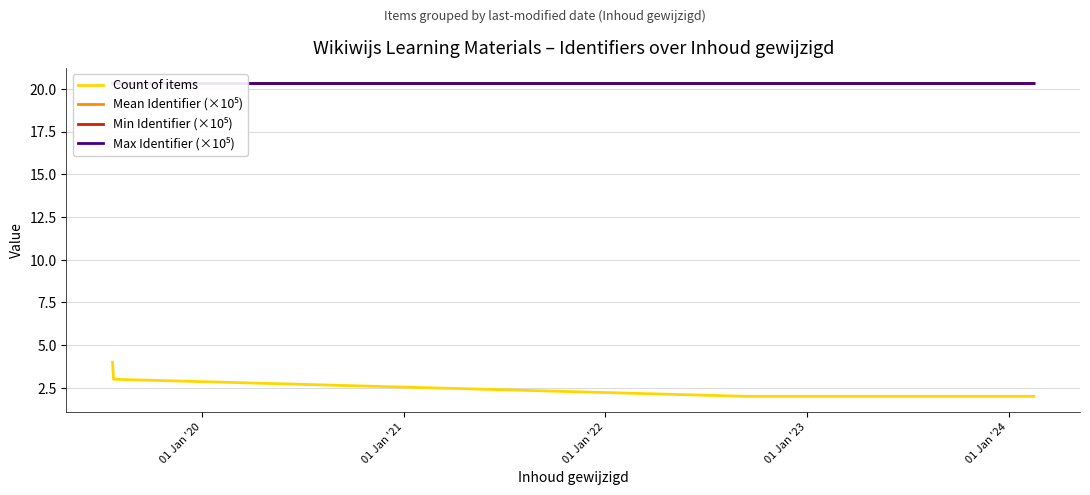

True or false: Mean Identifier (×10⁵) and Max Identifier (×10⁵) intersect in this chart.

False